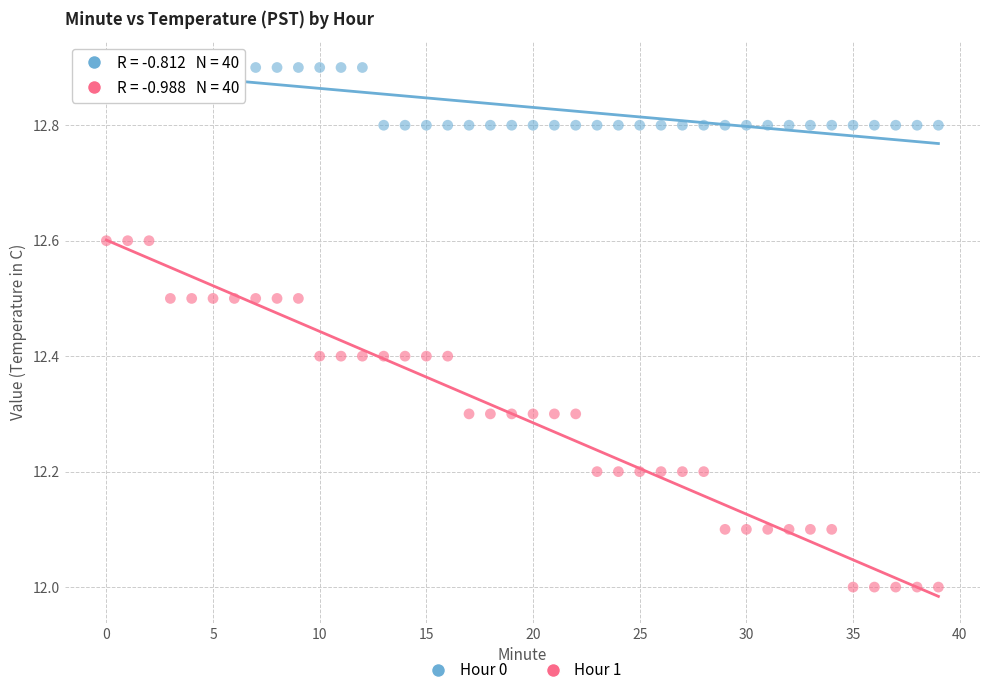

Which series contains the highest Y value?

Hour 0